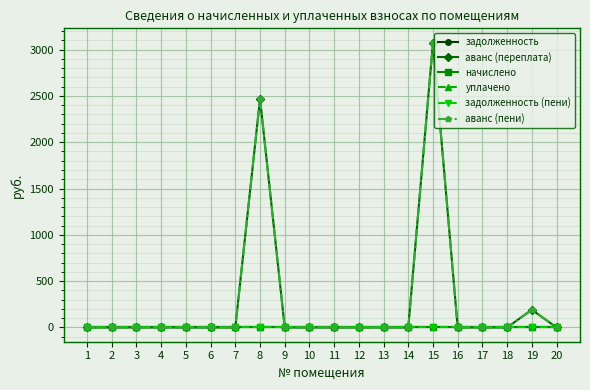

Which series has the widest spread of values?

аванс (переплата)